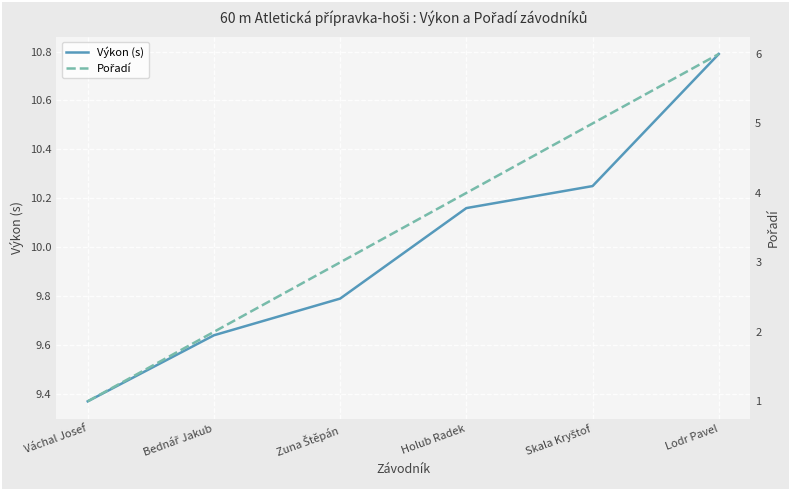

Which has a higher value, Skala Kryštof or Zuna Štěpán?

Skala Kryštof